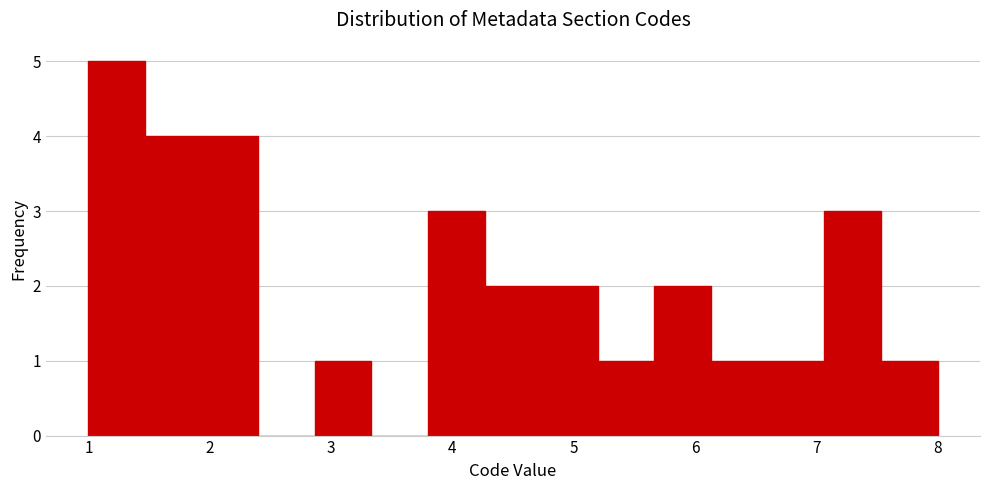

How tall is the bar that spans 4.3 to 4.7 on the x-axis? Neither the bar edges nor the heights are printed on the chart, so give them approximately, as read against the axes.

2